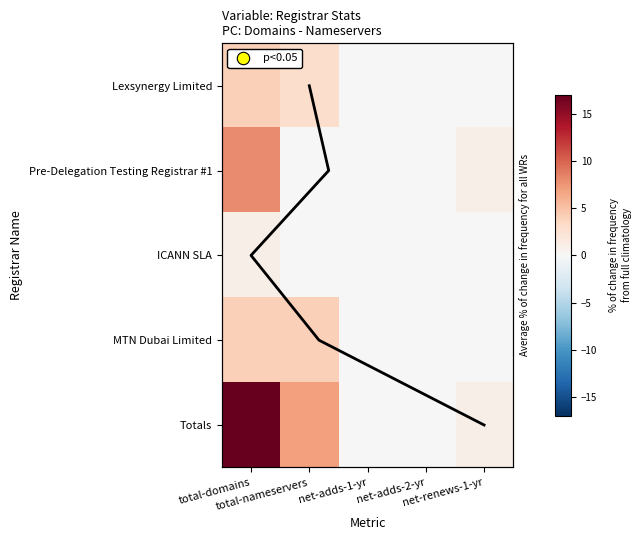

Count the number of categories in the chart.

5